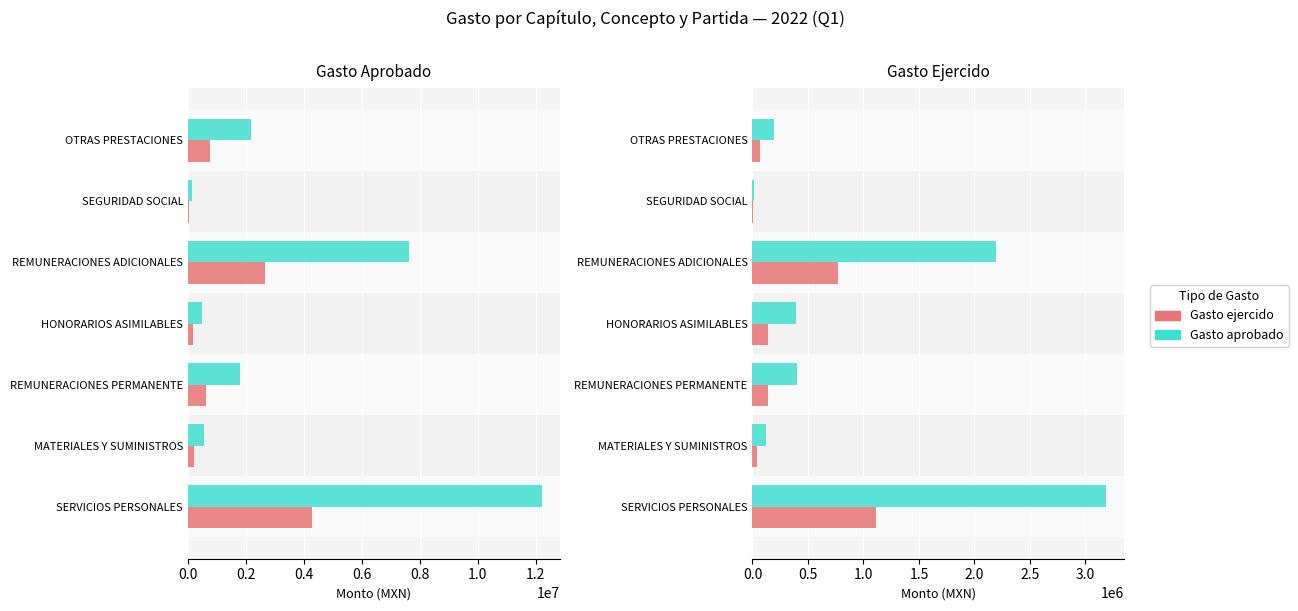

How many bars are there in each group?

2